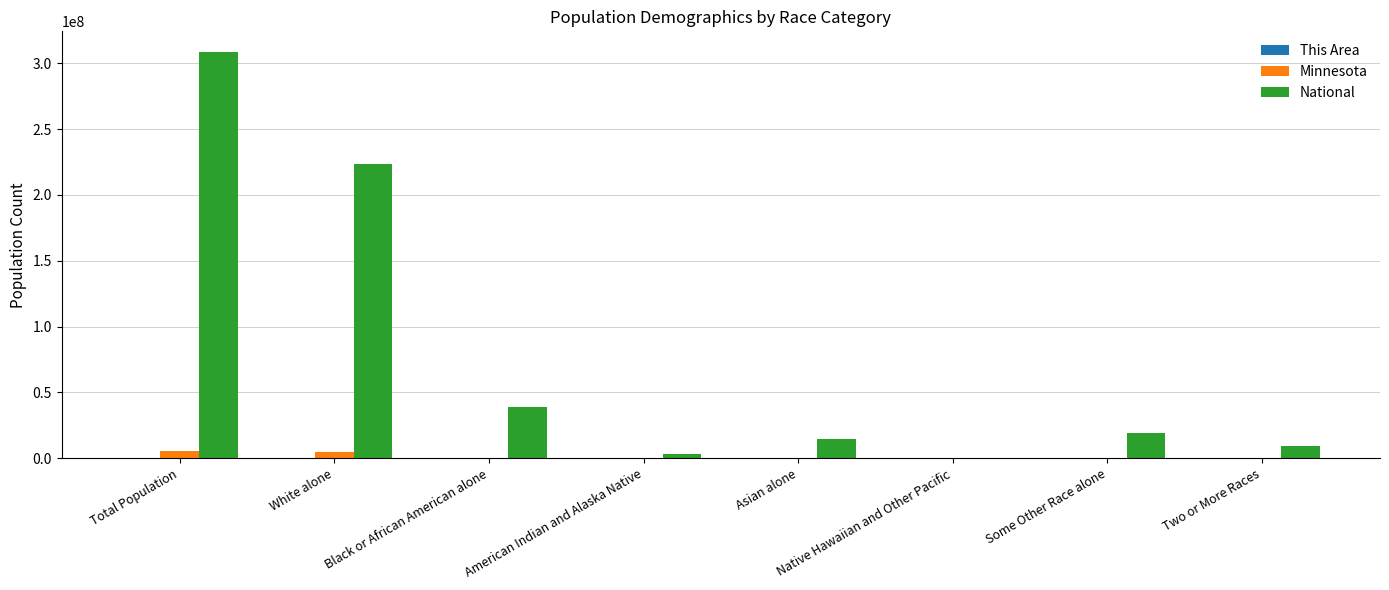

Which series changed the most between Total Population and Black or African American alone?

National